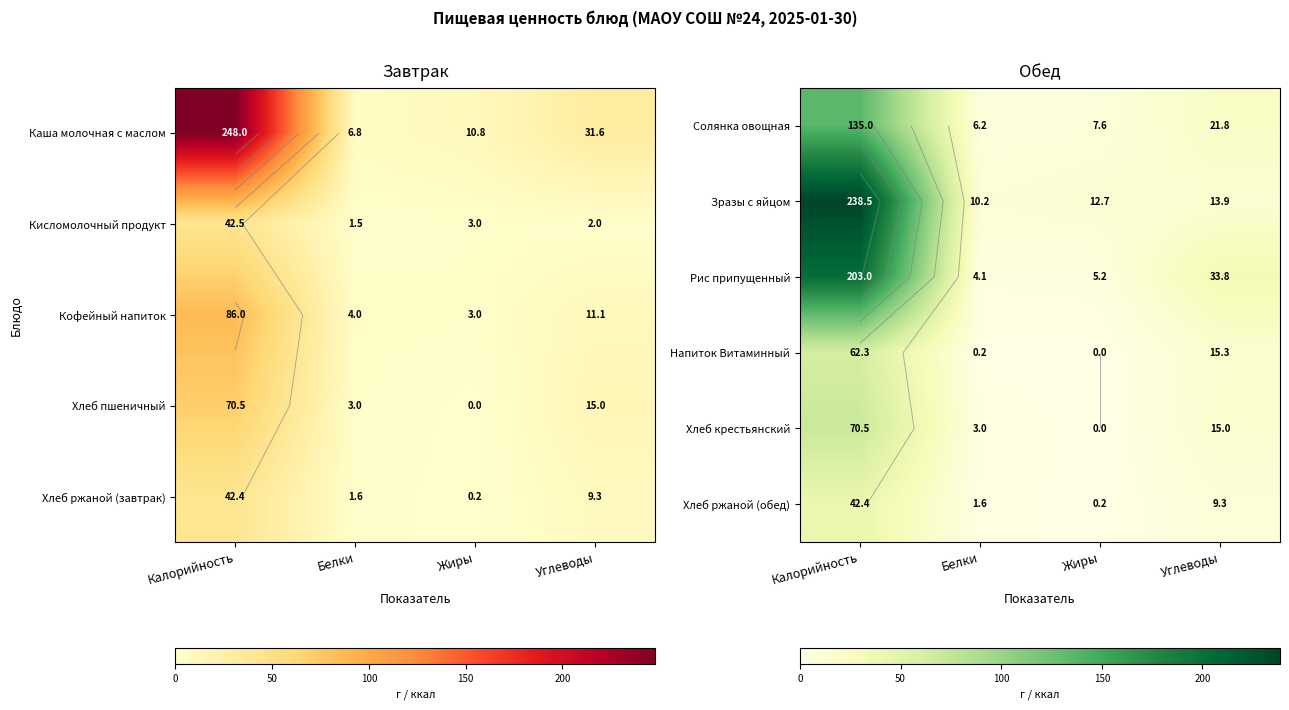

Which category has the lowest value across all series?

Жиры